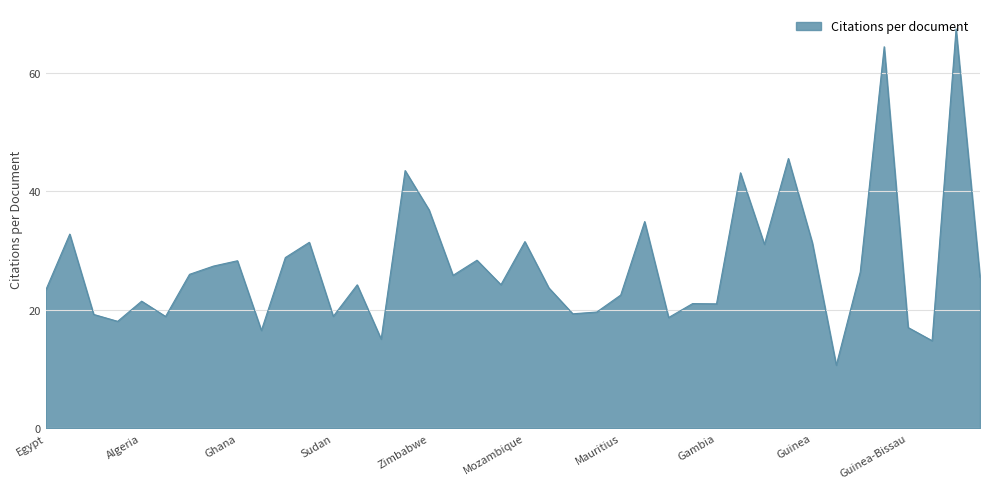

What is the difference between the maximum and minimum values?

56.7